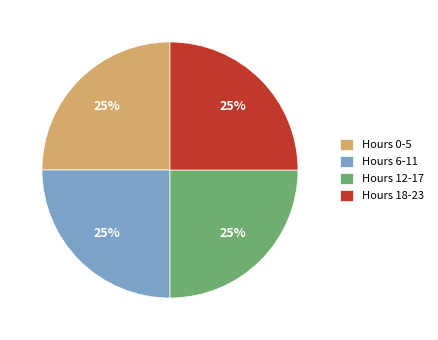

How many segments does this pie chart have?

4